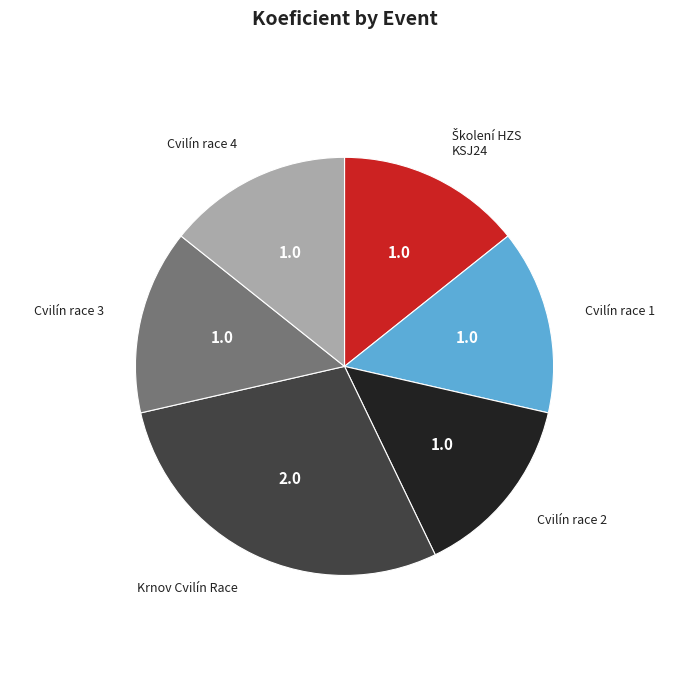

What is the ratio of the value at Cvilín race 2 to the value at Krnov Cvilín Race?

0.5